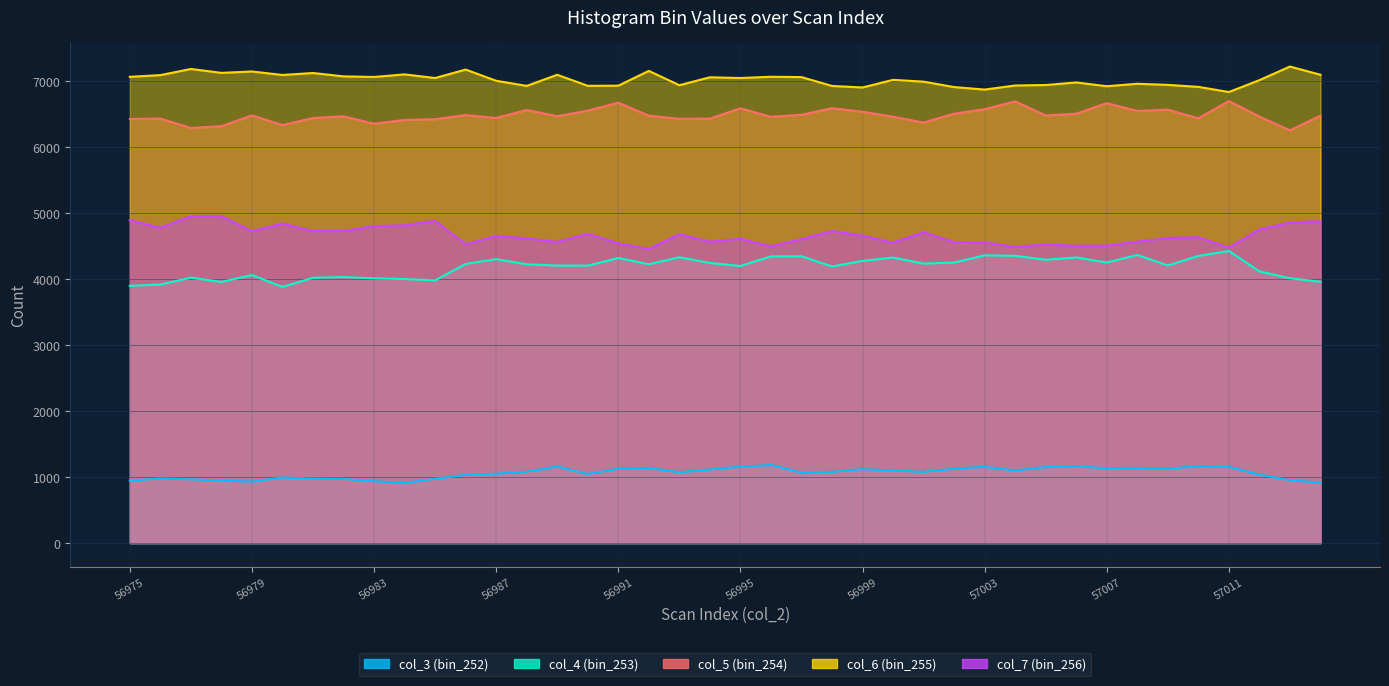

What are all the series names shown in the legend?

col_3 (bin_252), col_4 (bin_253), col_5 (bin_254), col_6 (bin_255), col_7 (bin_256)